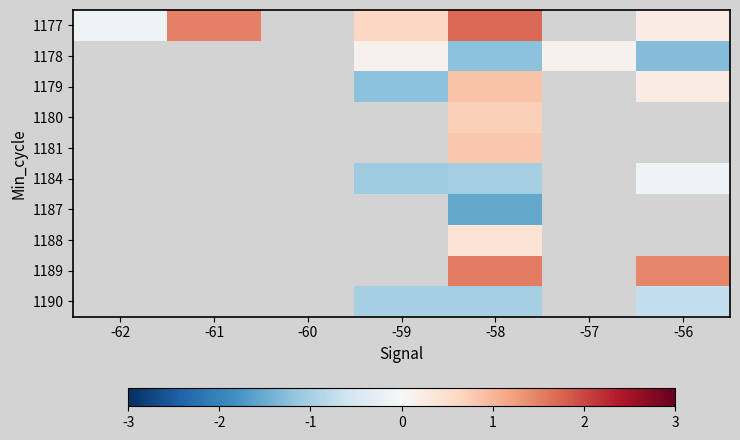

At how many categories does at least one series exceed -1?

6